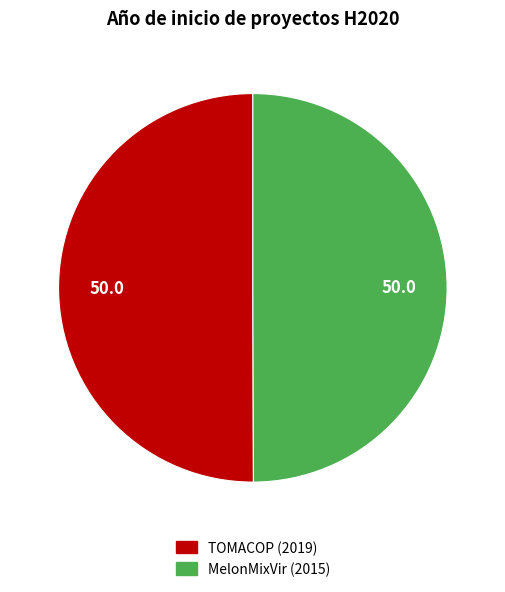

Approximately how many times larger is the value at MelonMixVir (2015) compared to TOMACOP (2019)?

1.0